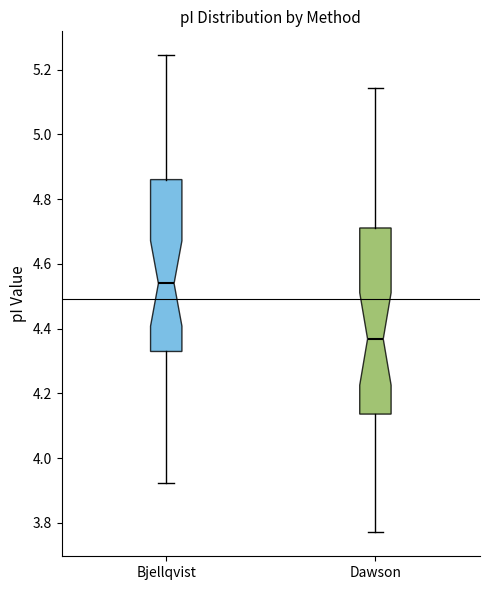

Where does the lower whisker of the box for Bjellqvist end on the y-axis? The values are not printed on the chart, so give them approximately, as read against the axis.

3.92